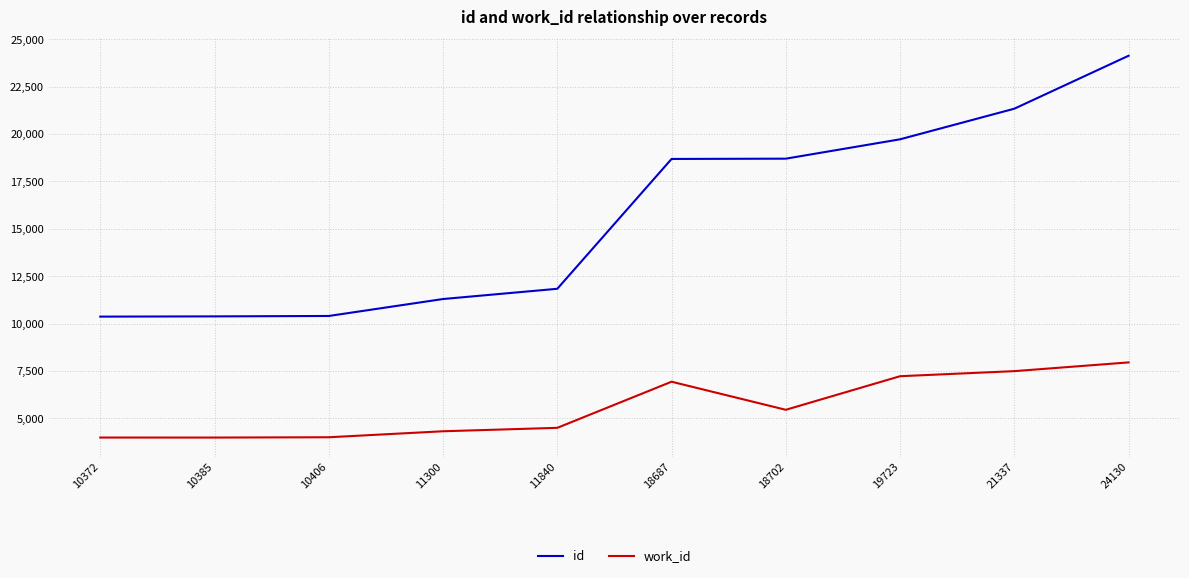

Is it true that work_id equals 5983 at 10406?

False